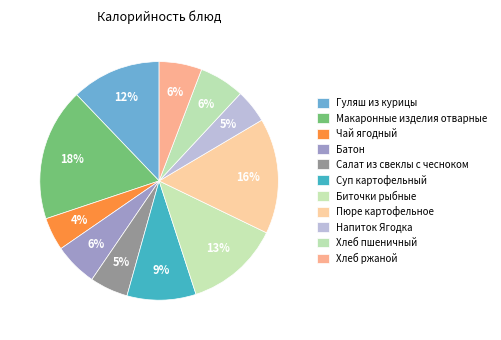

Approximately how many times larger is the value at Биточки рыбные compared to Хлеб ржаной?

2.2